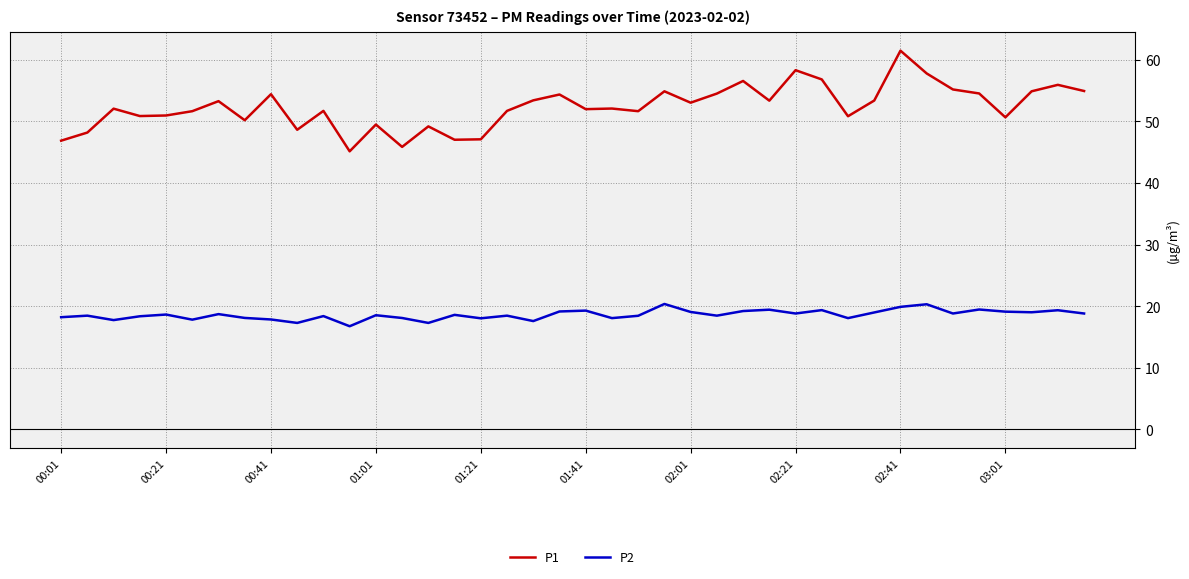

What is the maximum value shown in the chart?

61.5